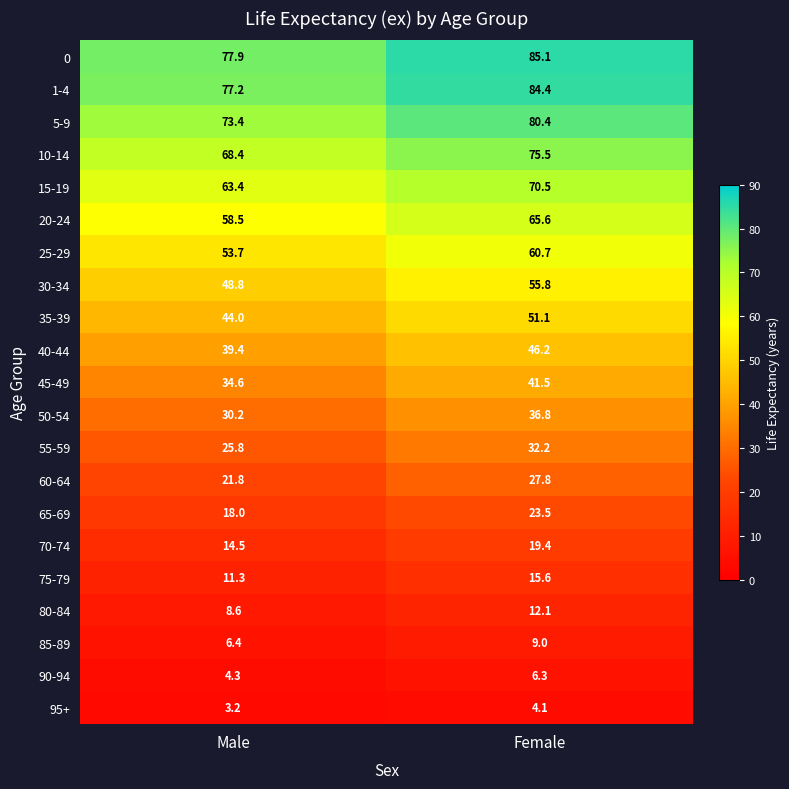

List the labels in order of 60-64 value, smallest first.

Male, Female